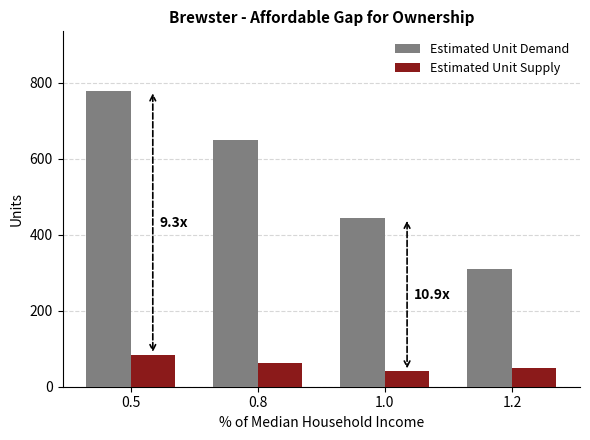

What is the maximum value shown in the chart?

779.1